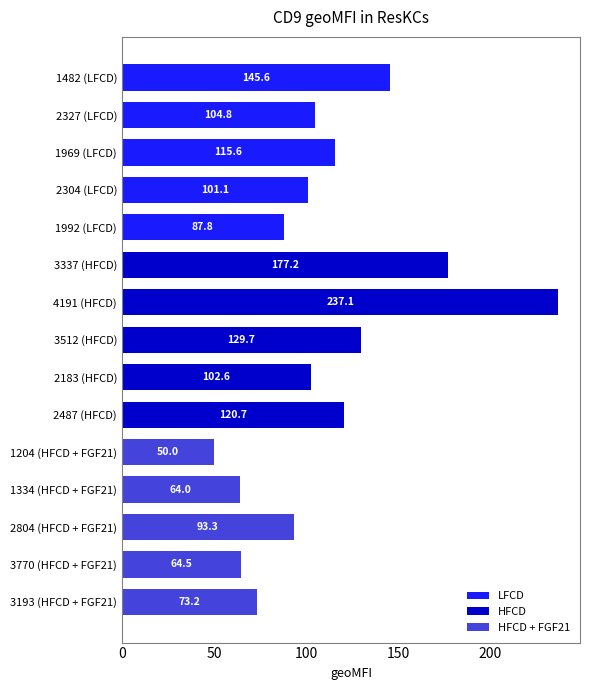

Does the chart contain any negative values?

No